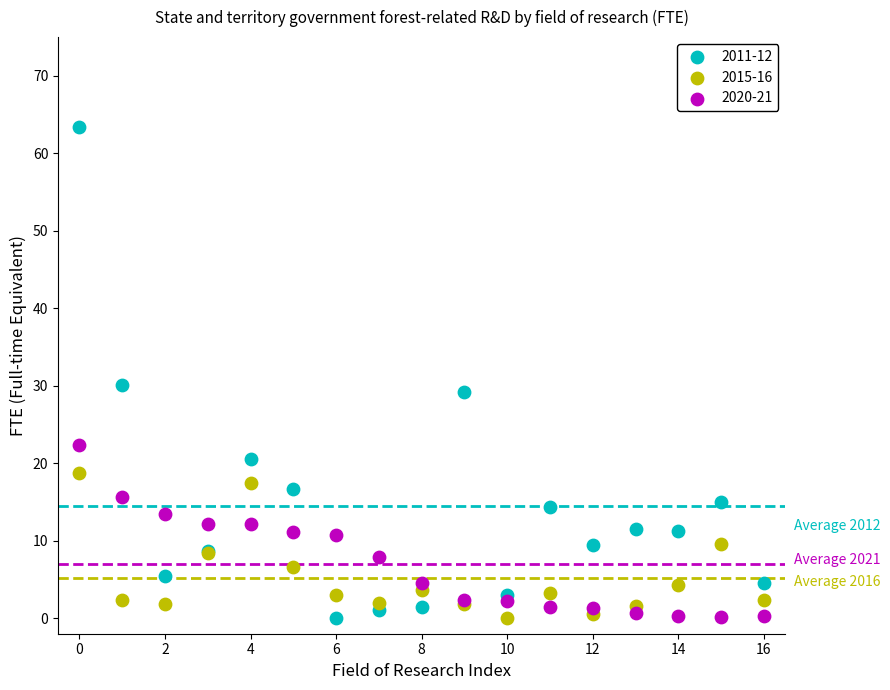

Across all series, what Y value is closest to 31?

30.1